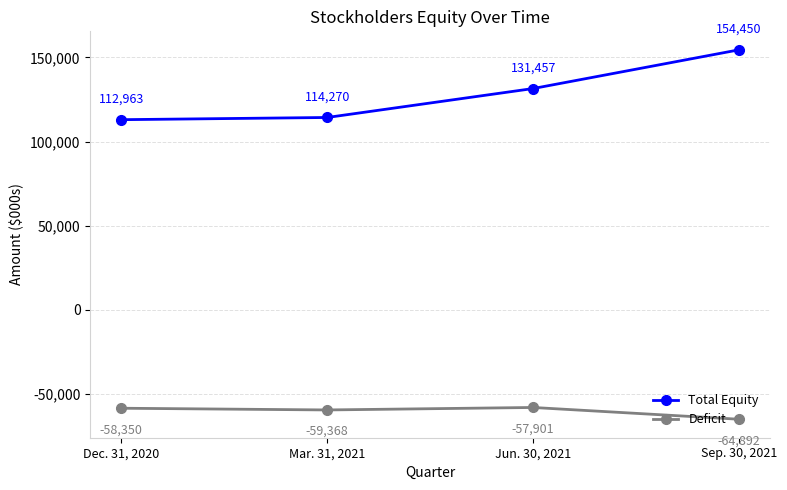

What is the spread (max minus min) of values at Dec. 31, 2020?

171313